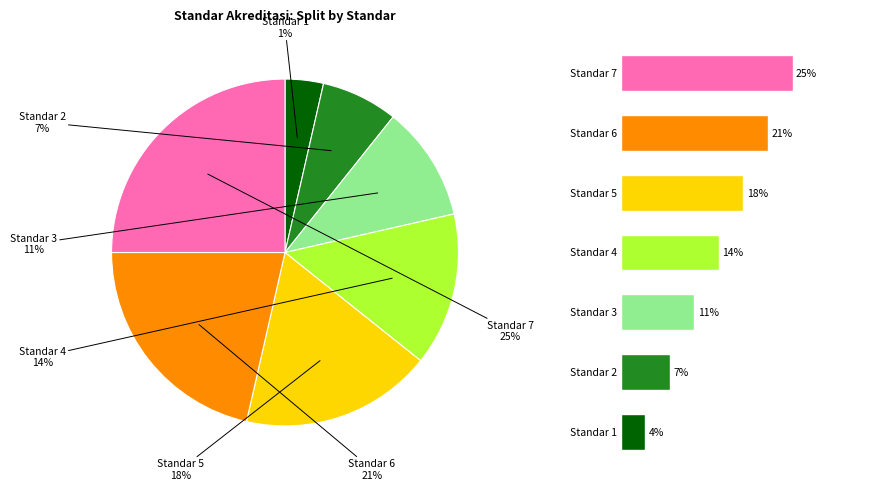

Rank the categories by value from highest to lowest.

STANDAR 7. PENELITIAN, PELAYANAN/PENGABDIAN, STANDAR 6. PEMBIAYAAN, SARANA DAN PRASARANA, STANDAR 5. KURIKULUM, PEMBELAJARAN, STANDAR 4. SUMBER DAYA MANUSIA, STANDAR 3. MAHASISWA DAN LULUSAN, STANDAR 2. TATA PAMONG, KEPEMIMPINAN, STANDAR 1. VISI, MISI, TUJUAN DAN SASARAN